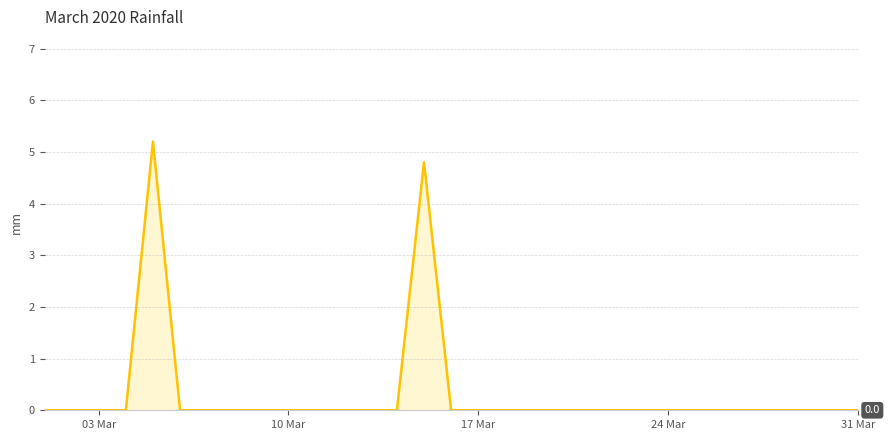

What is the difference between the maximum and second lowest values?

5.2